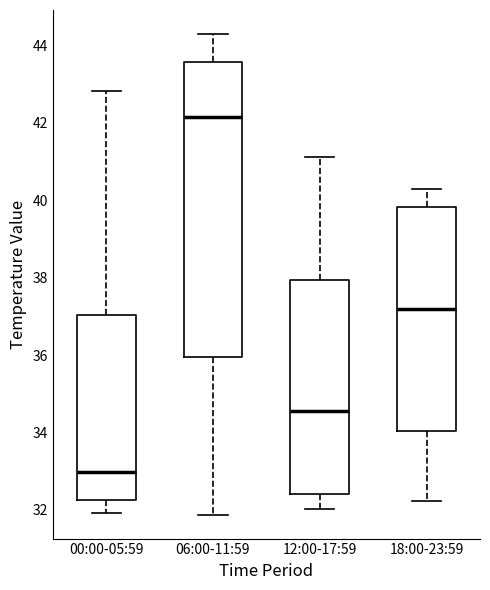

Where does the median line of the box for 12:00-17:59 sit on the y-axis? The values are not printed on the chart, so give them approximately, as read against the axis.

34.6